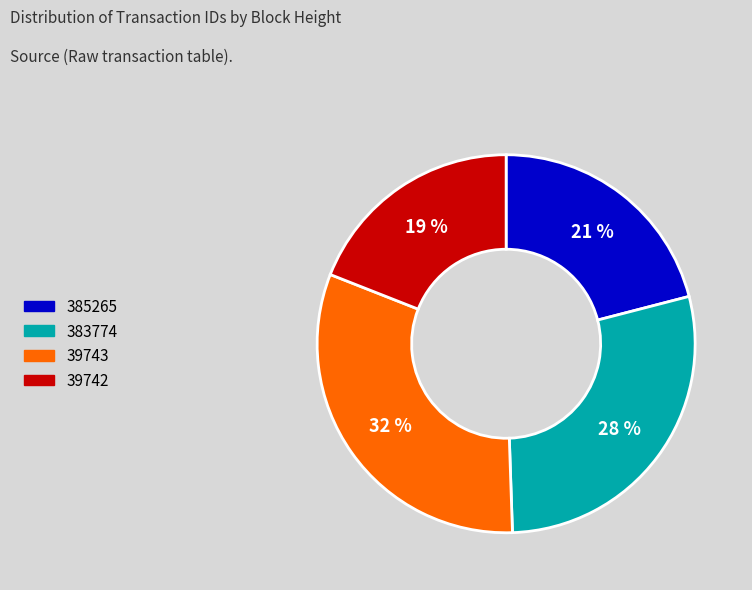

How many slices are in this pie chart?

4